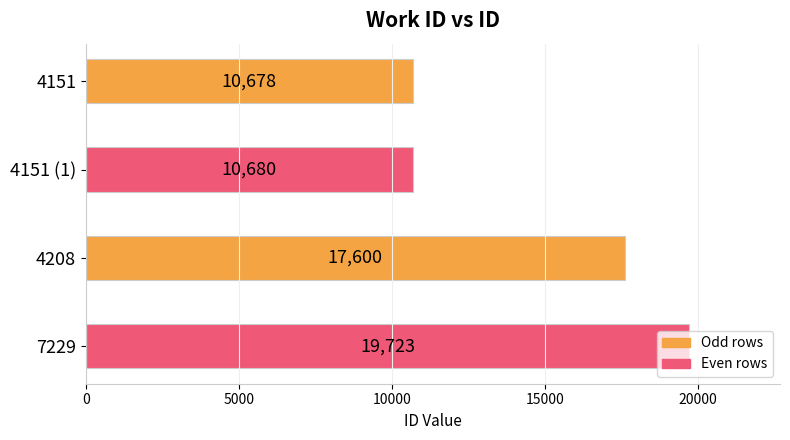

How many bars are there in total?

4